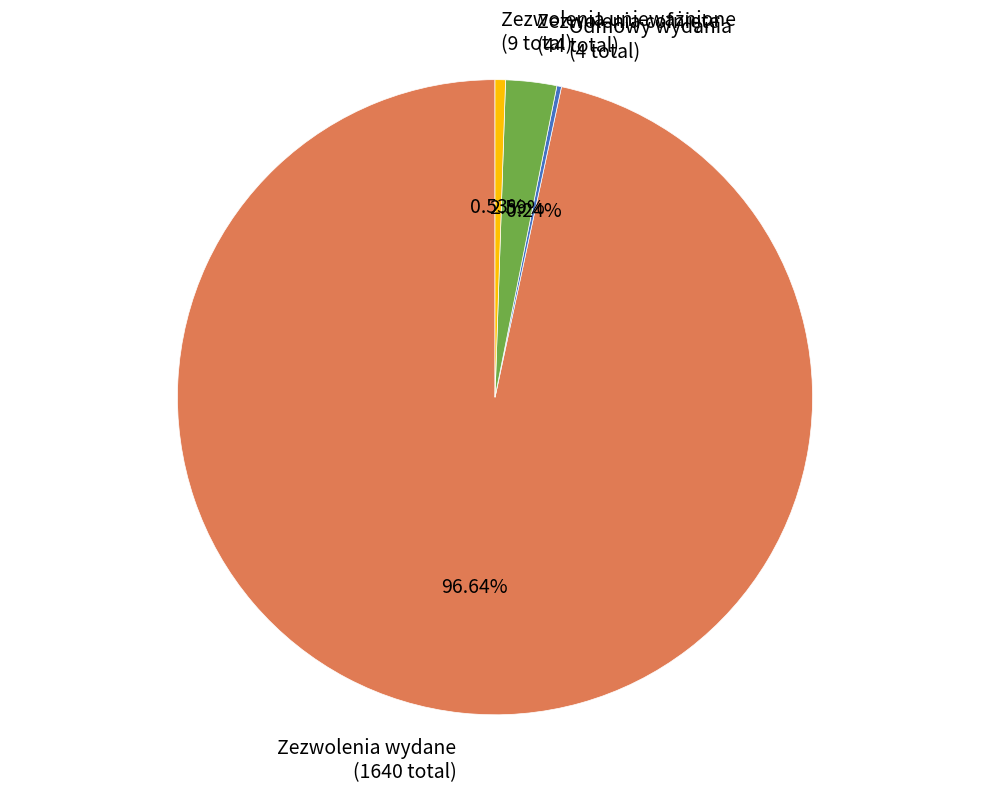

Does Zezwolenia wydane account for over 50% of the chart?

Yes